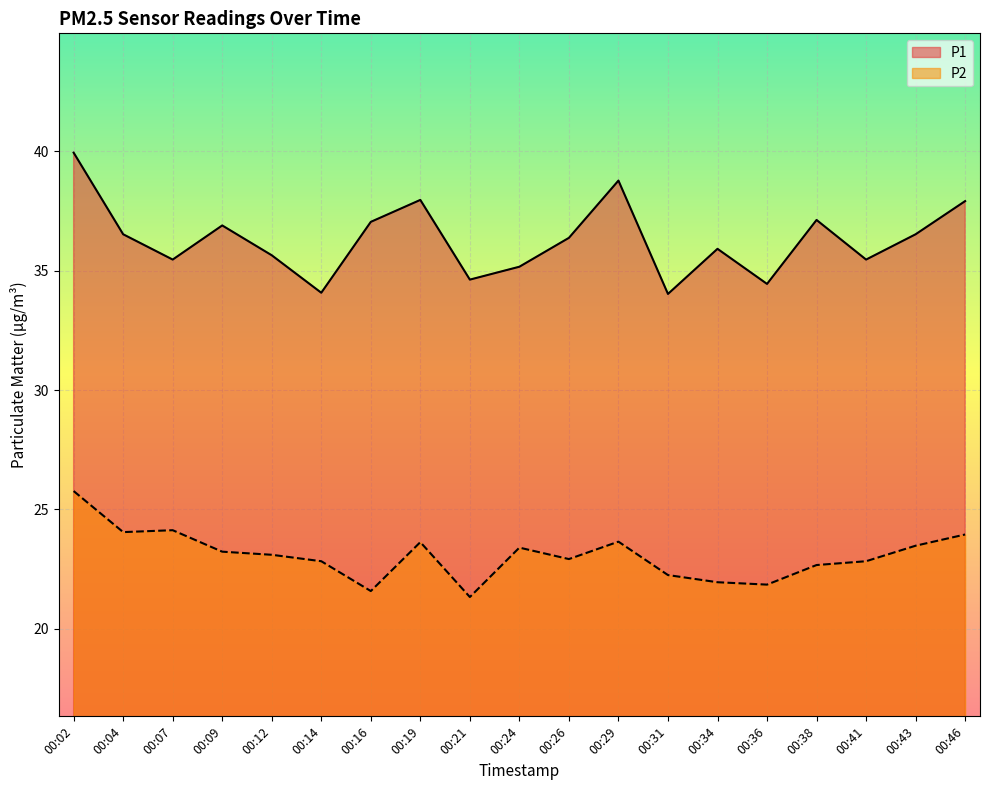

What is the sum of the P1 values at 00:29 and 00:02?

78.7